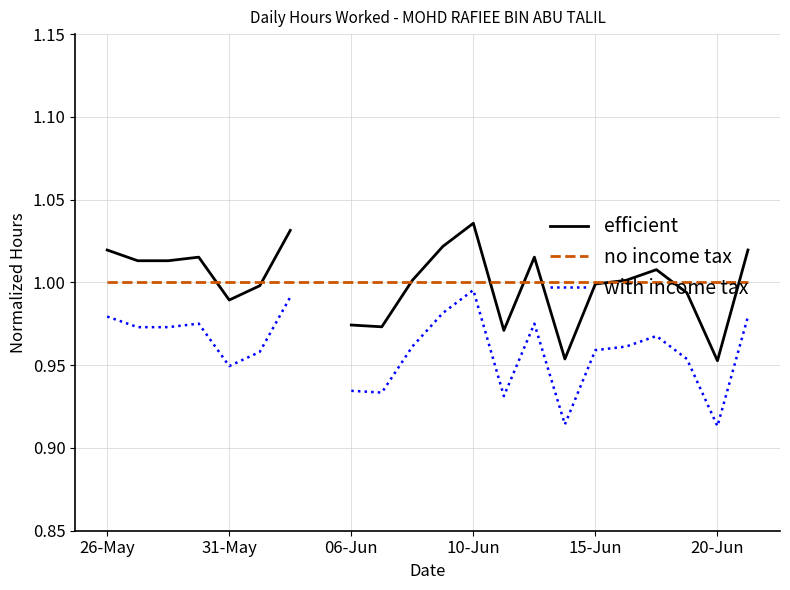

Is this an area chart (filled region under the line)?

No